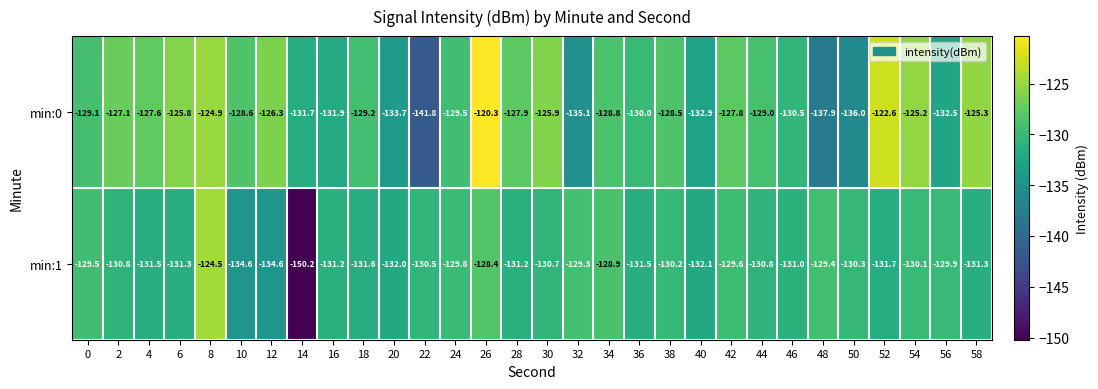

Which label corresponds to the largest value in the chart?

26